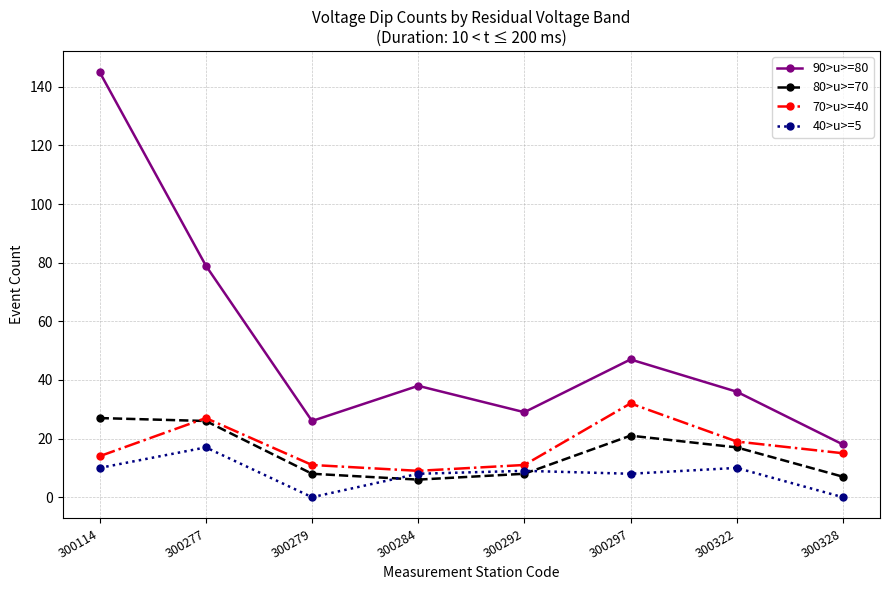

Reading left to right, extract all data points from this chart.

90>u>=80: 300114=145	300277=79	300279=26	300284=38	300292=29	300297=47	300322=36	300328=18
80>u>=70: 300114=27	300277=26	300279=8	300284=6	300292=8	300297=21	300322=17	300328=7
70>u>=40: 300114=14	300277=27	300279=11	300284=9	300292=11	300297=32	300322=19	300328=15
40>u>=5: 300114=10	300277=17	300279=0	300284=8	300292=9	300297=8	300322=10	300328=0